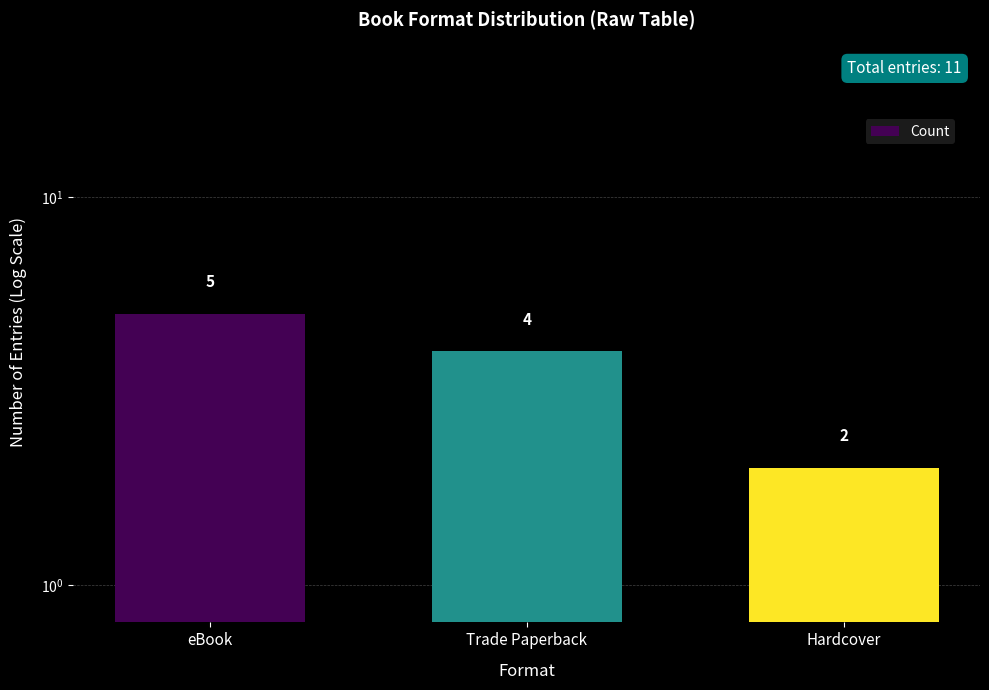

How many bars are there in total?

3